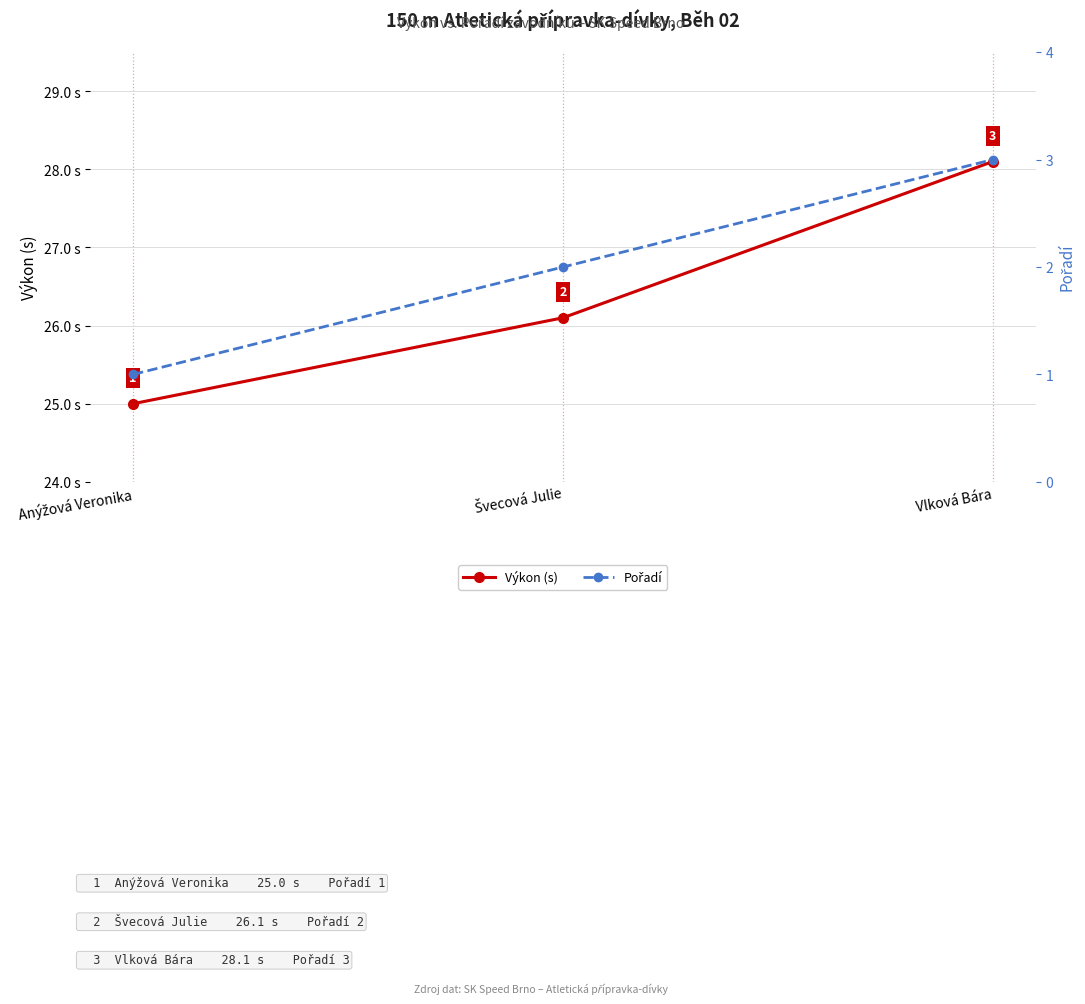

Which category has the highest value in the Výkon (s) series?

Vlková Bára